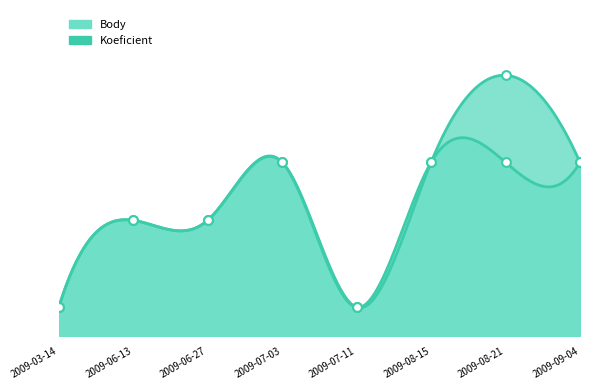

Is the value of Body at 2009-03-14 greater than the value of Koeficient at 2009-06-27?

No